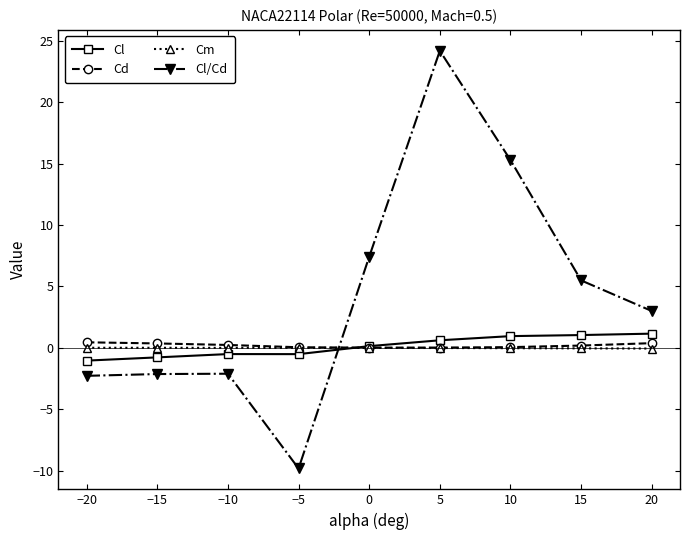

Which series has the widest spread of values?

Cl/Cd